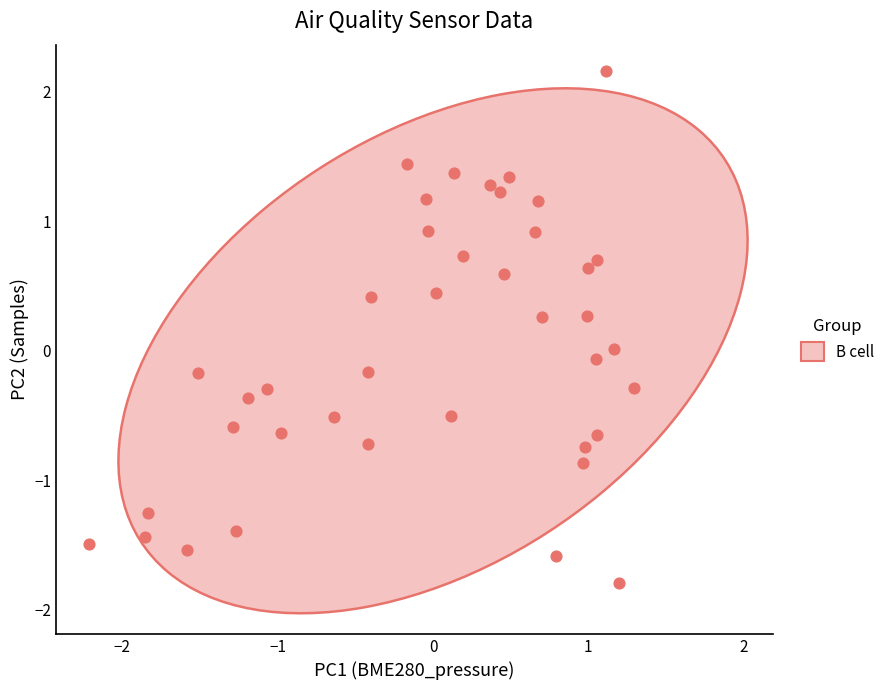

What is the range of Y values (max minus min)?

3.9